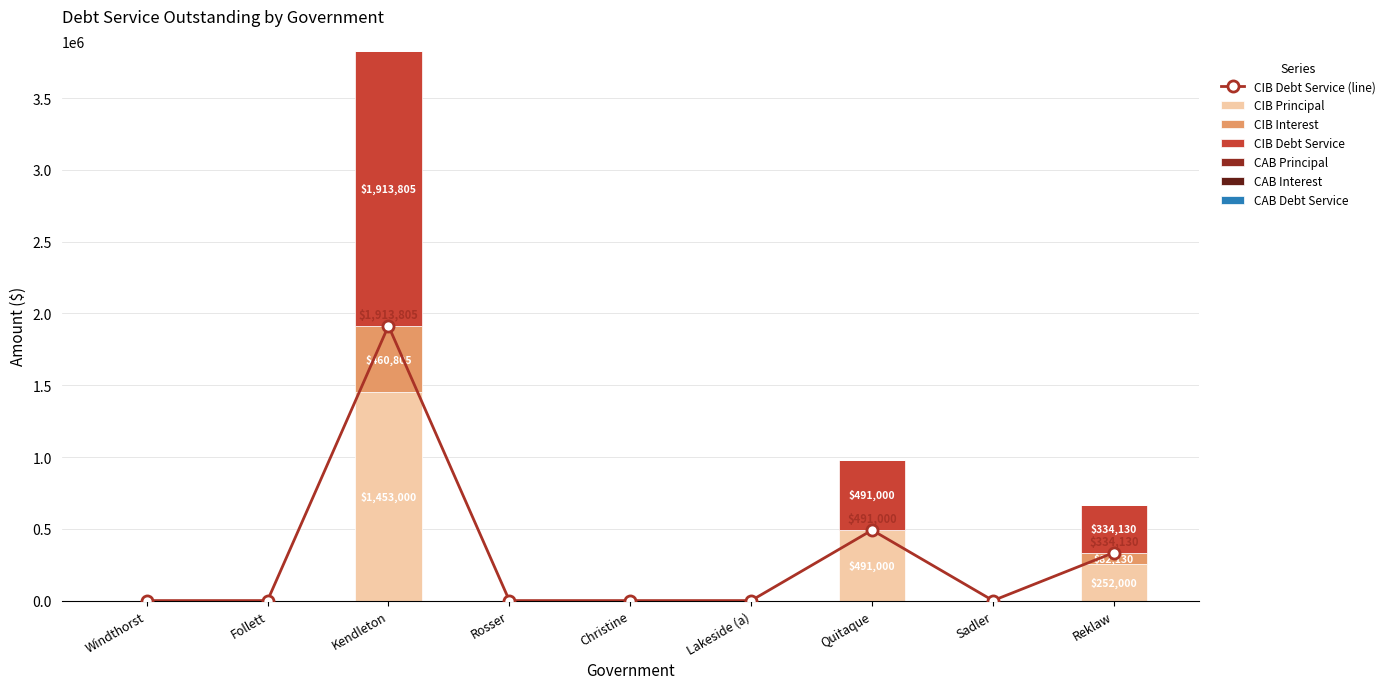

How many bars are there in each group?

3